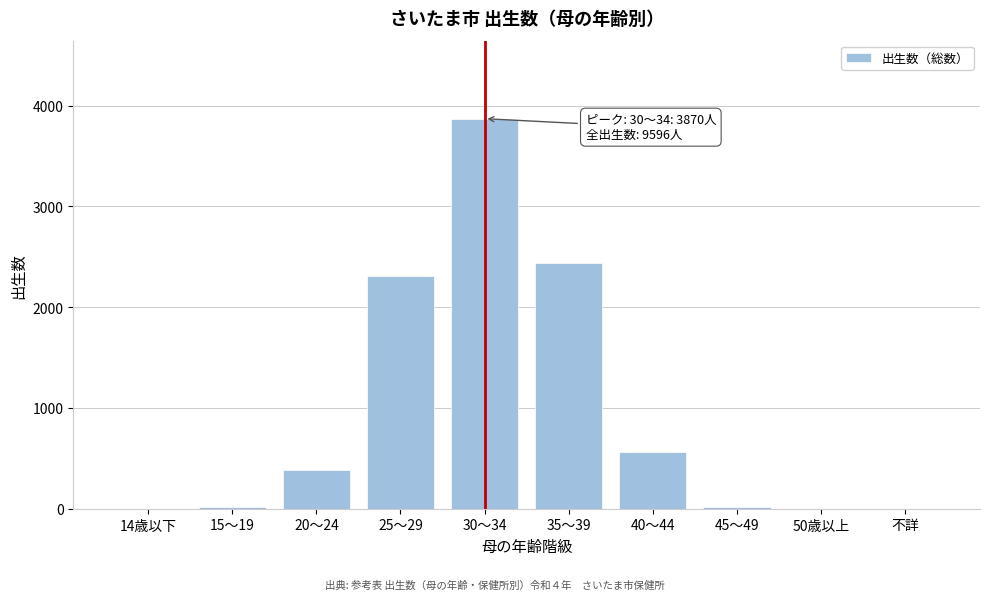

Which label corresponds to the largest value in the chart?

30～34